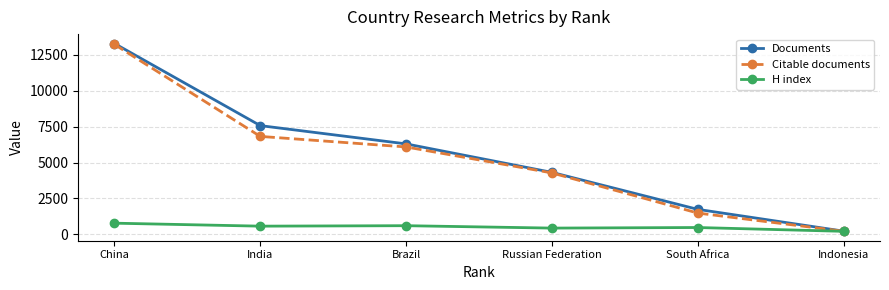

What position from the left is India?

2